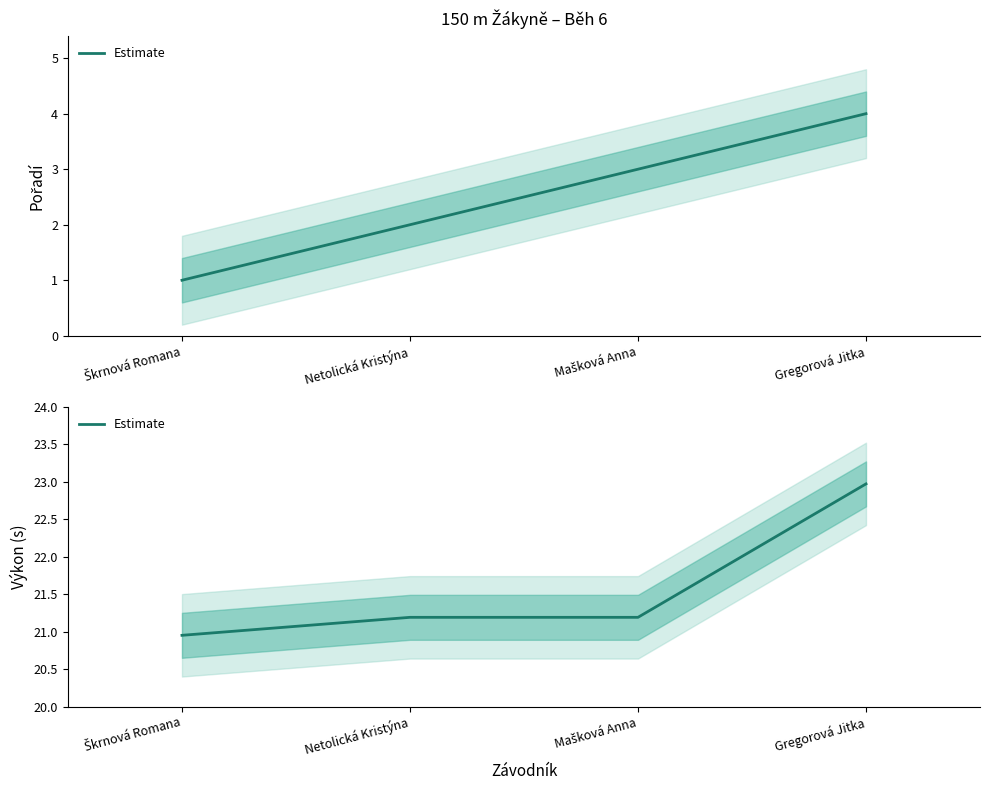

How many data points are less than 21?

1